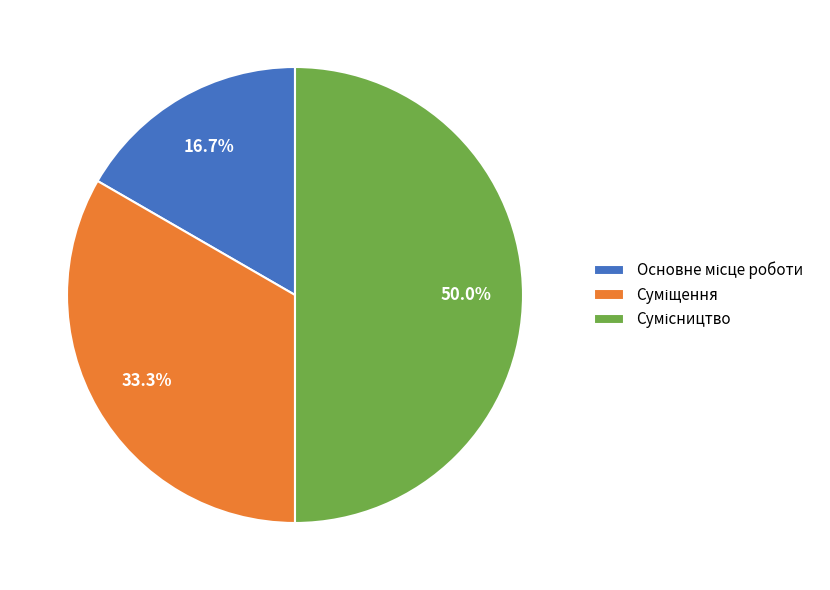

How many slices are in this pie chart?

3